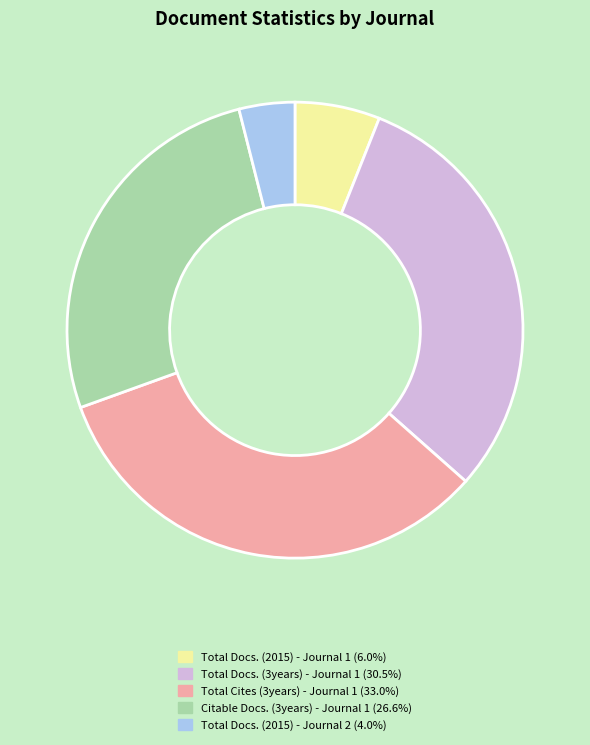

What is the ratio of the value at Total Docs. (3years) - Journal 1 (30.5%) to the value at Citable Docs. (3years) - Journal 1 (26.6%)?

1.1